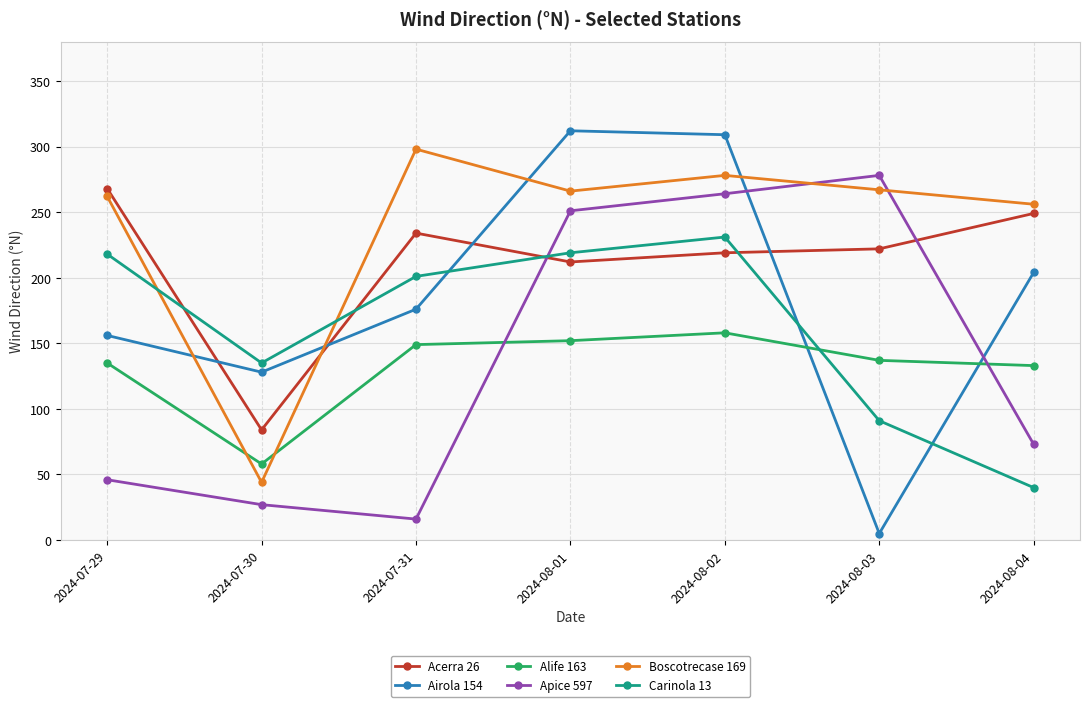

True or false: Alife 163 and Boscotrecase 169 intersect in this chart.

True